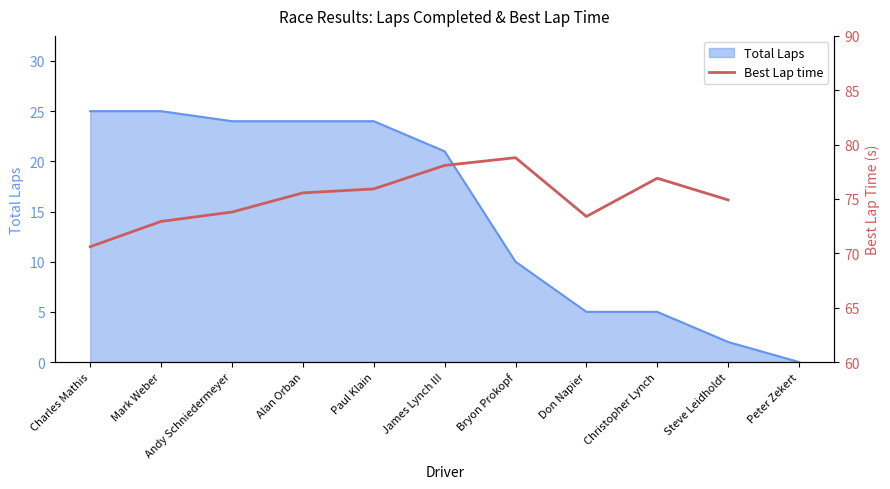

True or false: Total Laps has a value of 3 at Steve Leidholdt.

False